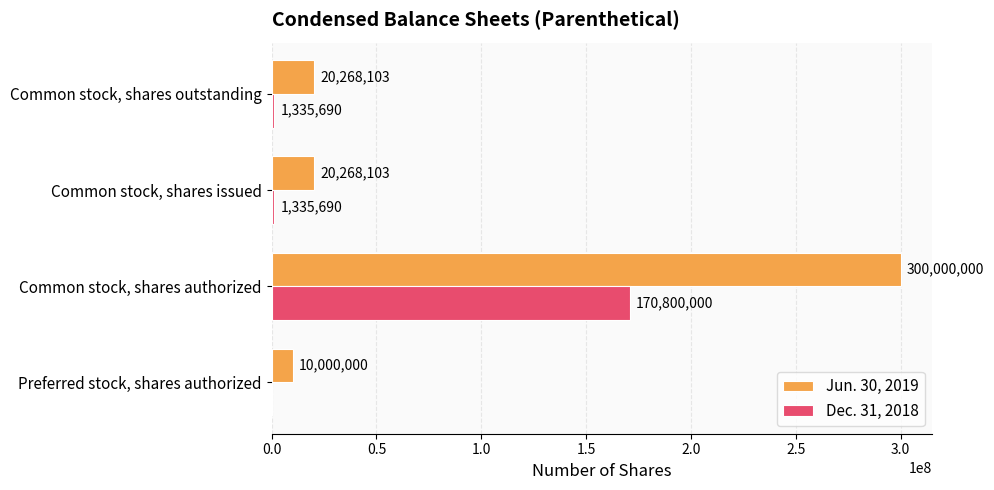

What is the total value across all series at Common stock, shares authorized?

470800000